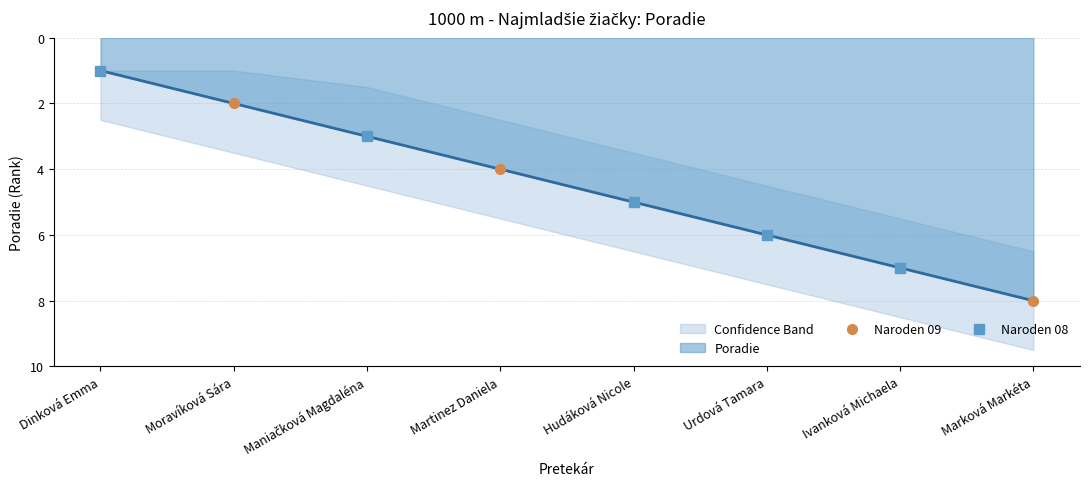

What is the sum of the Naroden 08 values at Urdová Tamara and Dinková Emma?

7.0